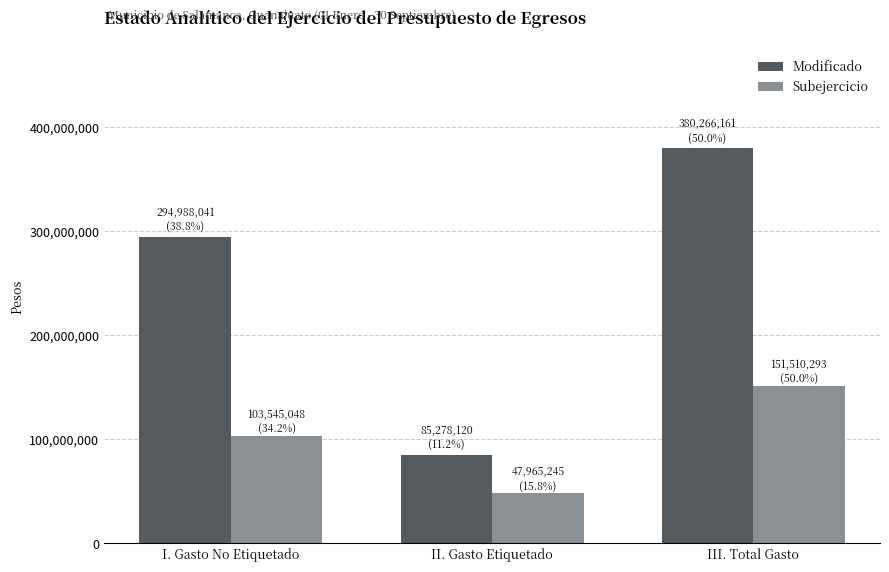

Which series has the largest range (max minus min)?

Modificado